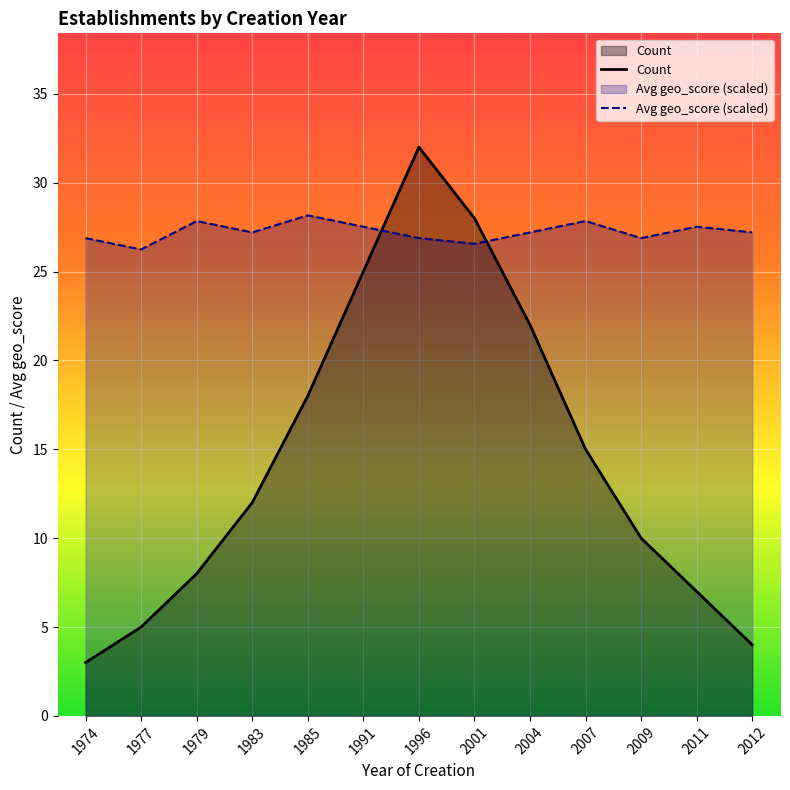

What is the sum of the Count values at 1985 and 1983?

30.0